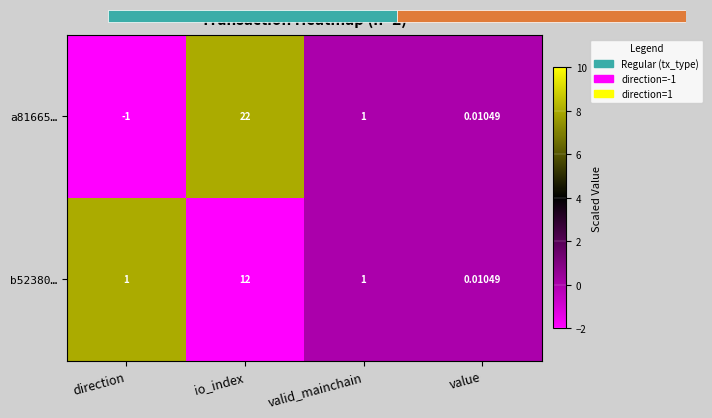

Reading left to right, extract all data points from this chart.

a81665…: direction=-1	io_index=22	valid_mainchain=1	value=0
b52380…: direction=1	io_index=12	valid_mainchain=1	value=0